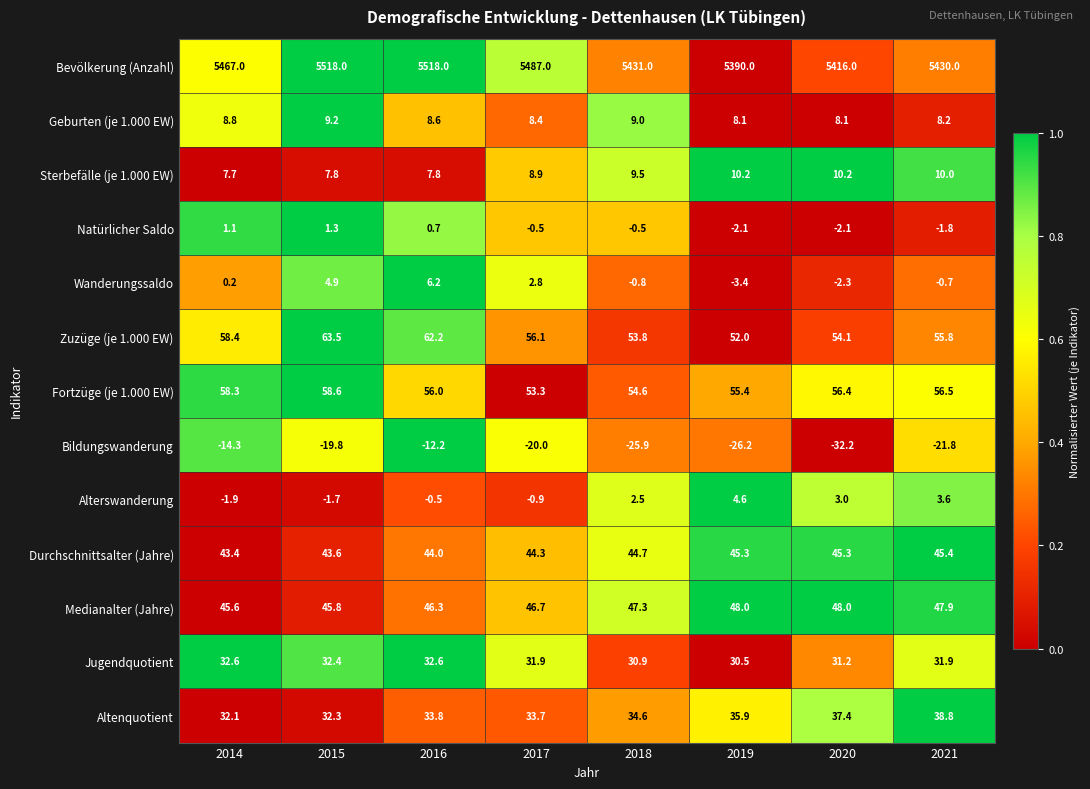

What is the difference between the maximum and minimum values in the Natürlicher Saldo series?

3.4